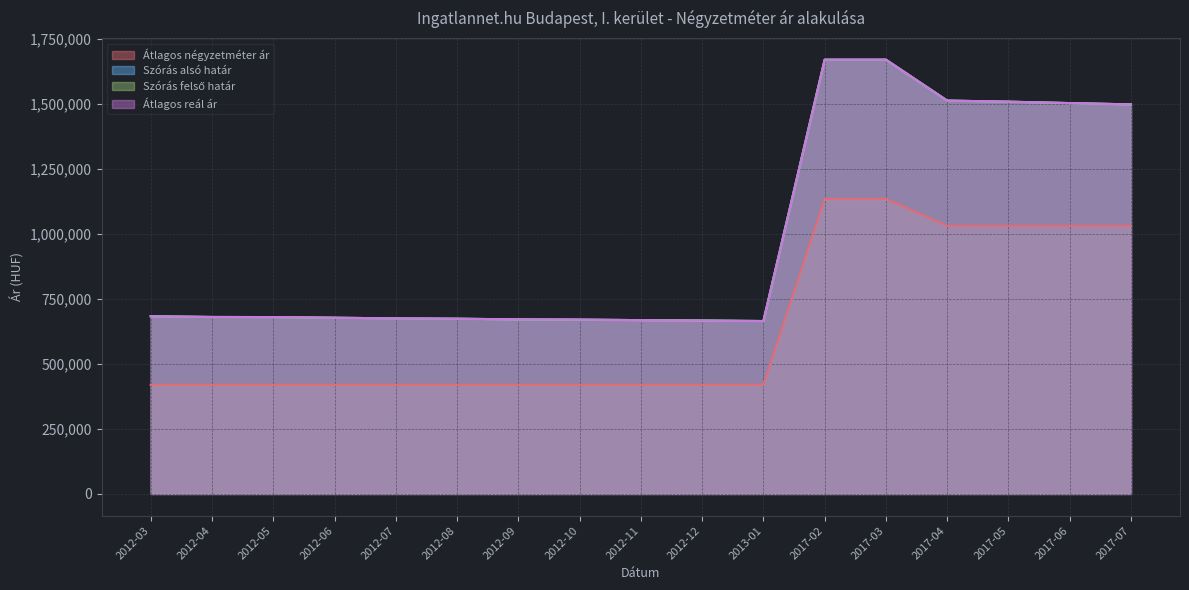

Which has a higher value, 2012-11 or 2012-04?

2012-11